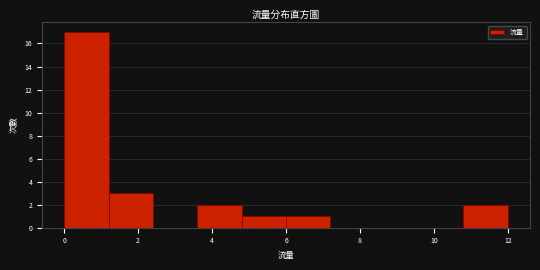

Reading left to right, list every bar in this chart as the range it spans on the x-axis followed by its height. The values are not printed on the chart, so give them approximately, as read against the axis.

0.0 to 1.2: 17
1.2 to 2.4: 3
2.4 to 3.6: 0
3.6 to 4.8: 2
4.8 to 6.0: 1
6.0 to 7.2: 1
7.2 to 8.4: 0
8.4 to 9.6: 0
9.6 to 10.8: 0
10.8 to 12.0: 2